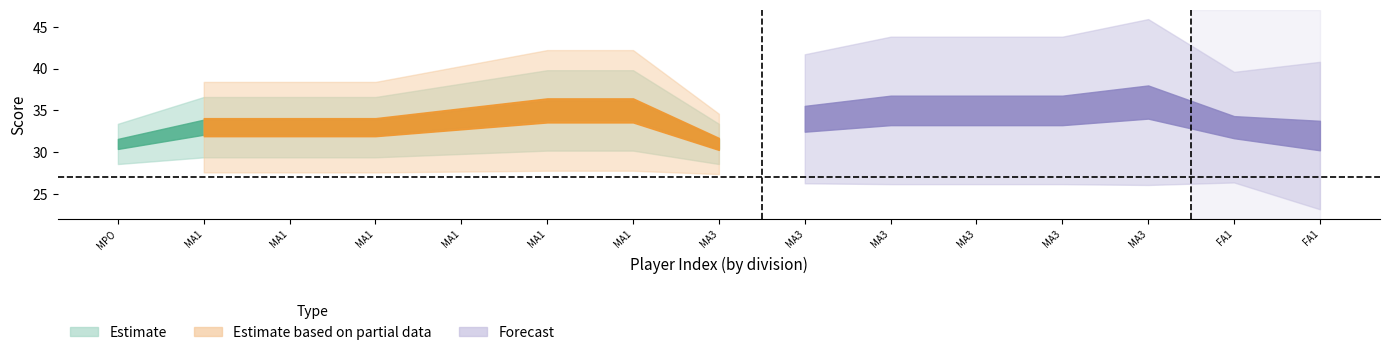

How many categories are shown in the chart?

15